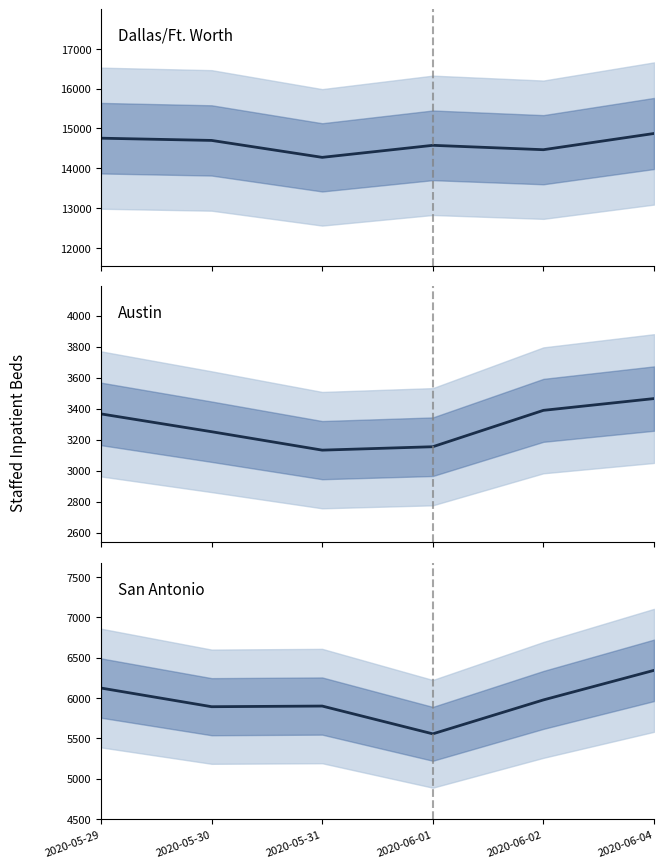

What is the label of the 4th point from the left?

2020-06-01